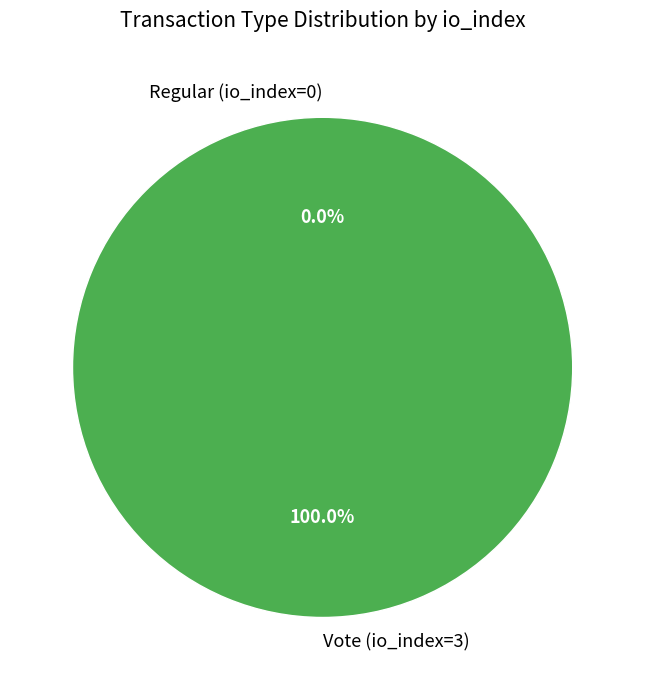

How many slices are in this pie chart?

2